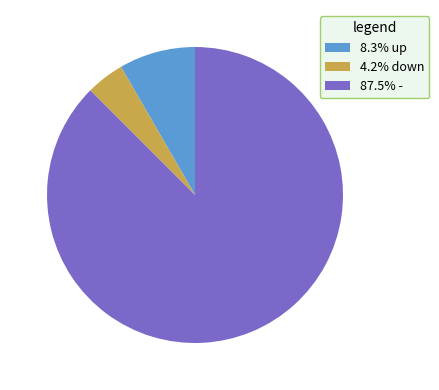

Do 87.5% - and 8.3% up together represent more than half of the pie?

Yes